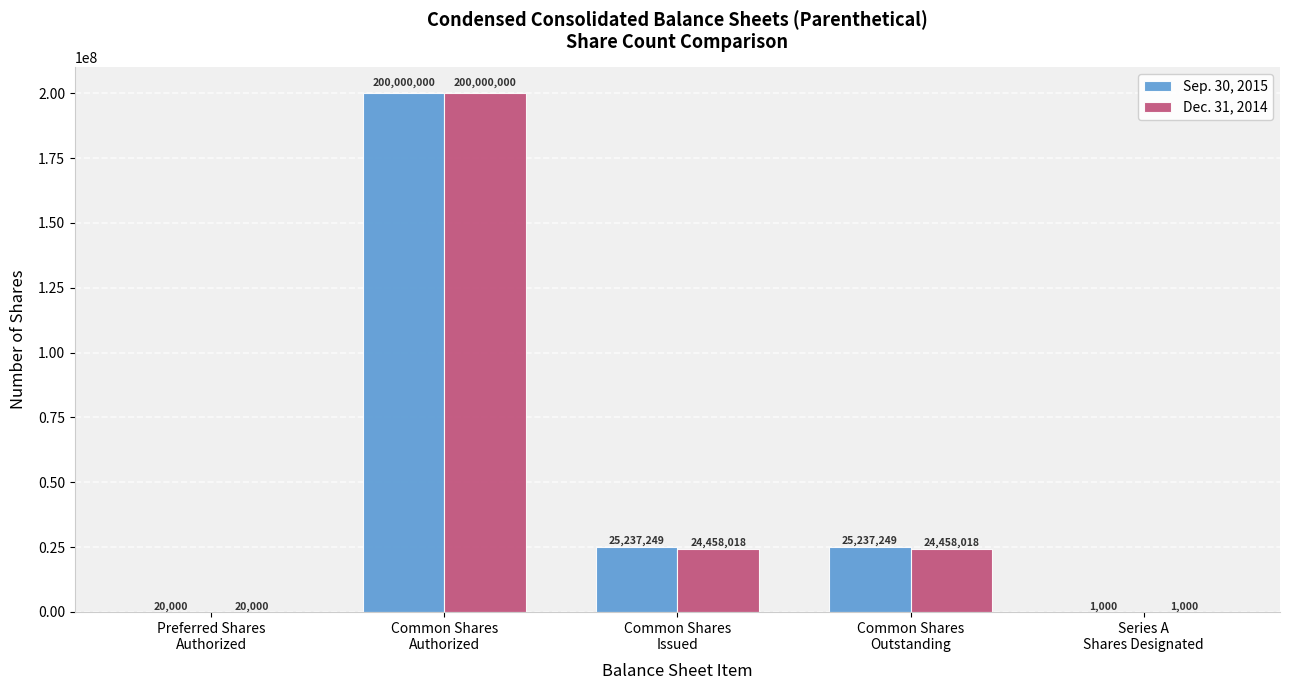

Reading left to right, what are all the values shown in this chart?

Sep. 30, 2015: Preferred Shares
Authorized=20000	Common Shares
Authorized=200000000	Common Shares
Issued=25237249	Common Shares
Outstanding=25237249	Series A
Shares Designated=1000
Dec. 31, 2014: Preferred Shares
Authorized=20000	Common Shares
Authorized=200000000	Common Shares
Issued=24458018	Common Shares
Outstanding=24458018	Series A
Shares Designated=1000